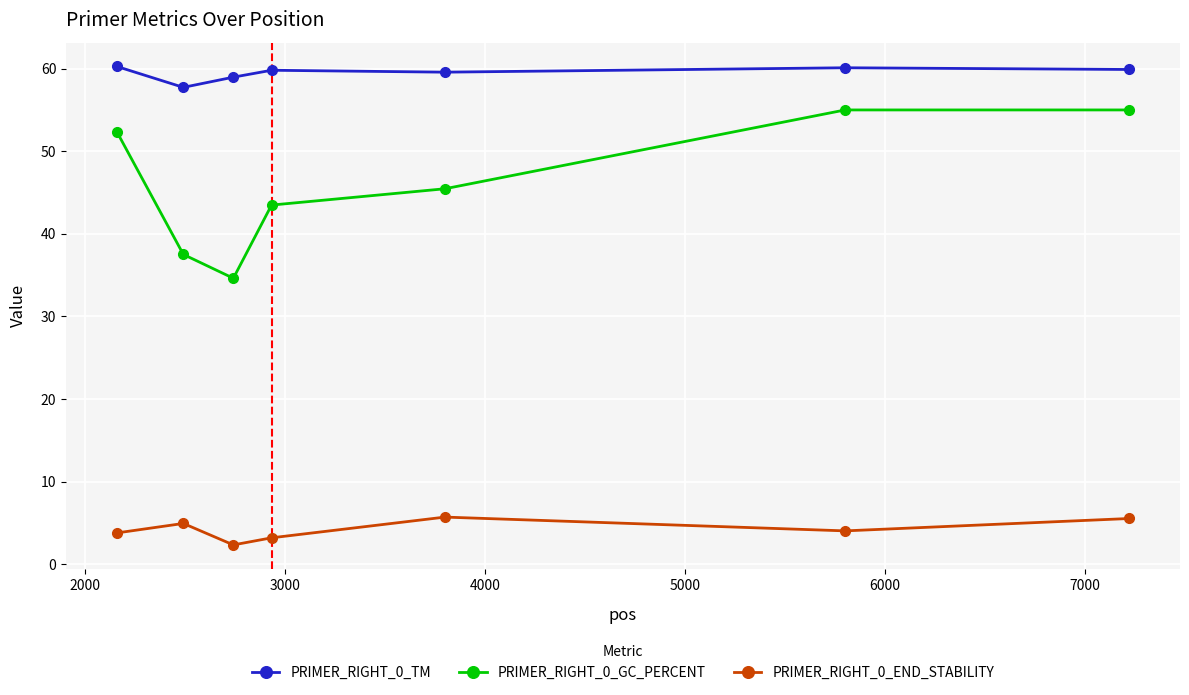

True or false: PRIMER_RIGHT_0_END_STABILITY and PRIMER_RIGHT_0_TM cross at least once.

False